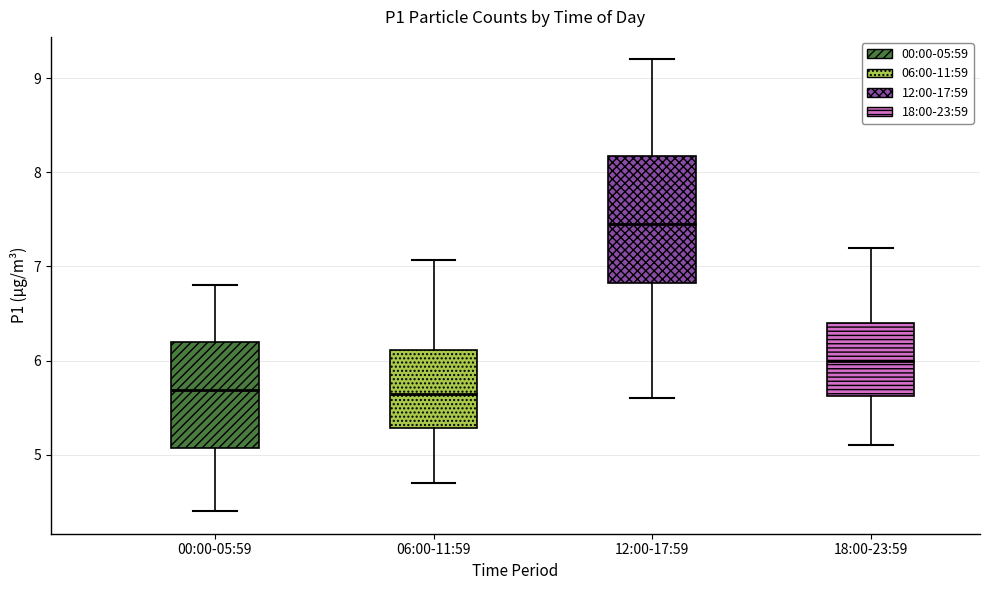

Where does the lower whisker of the box for 12:00-17:59 end on the y-axis? The values are not printed on the chart, so give them approximately, as read against the axis.

5.6